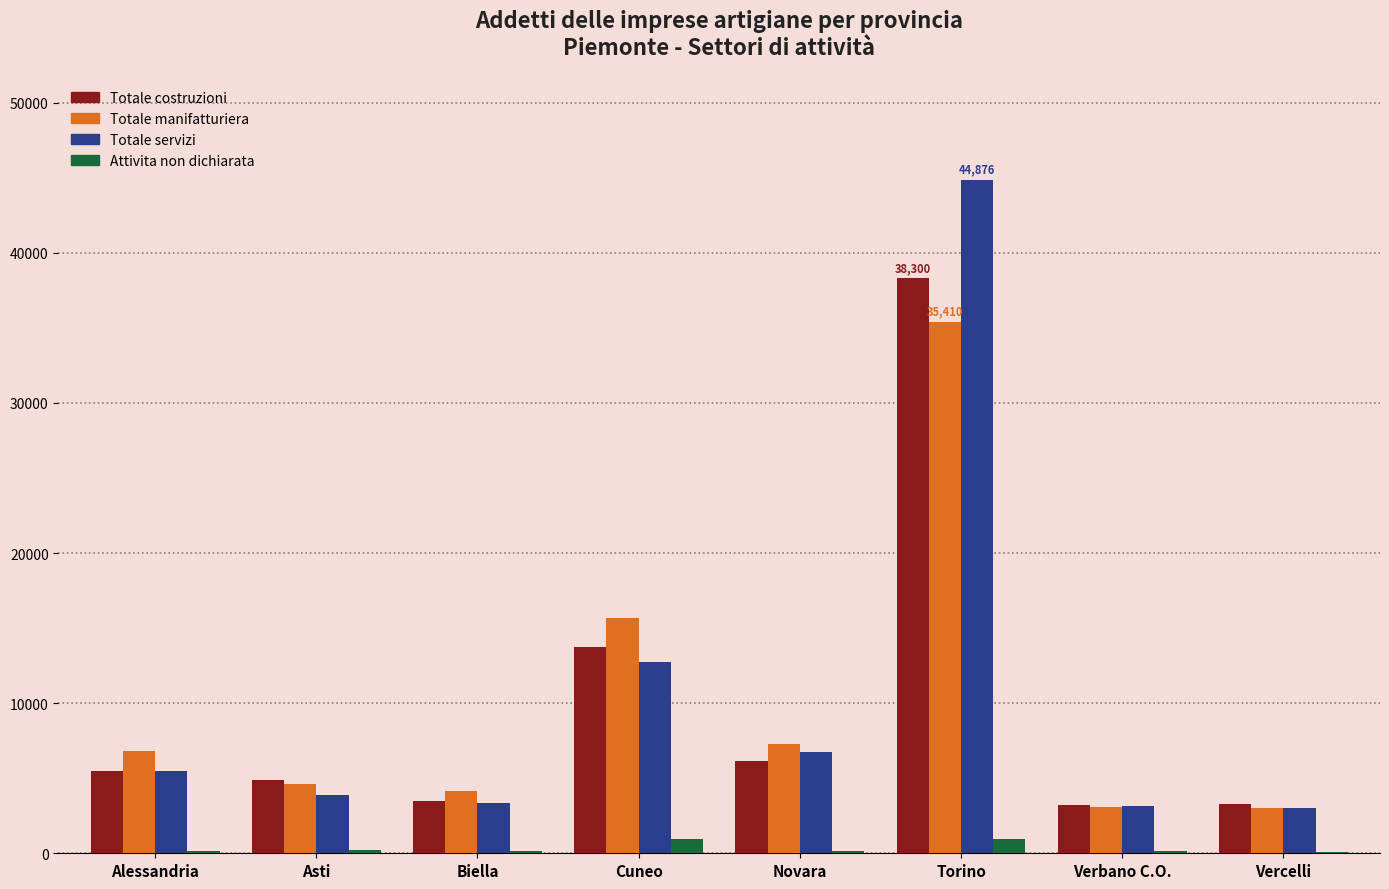

Between Biella and Cuneo, which series saw the biggest shift?

Totale manifatturiera